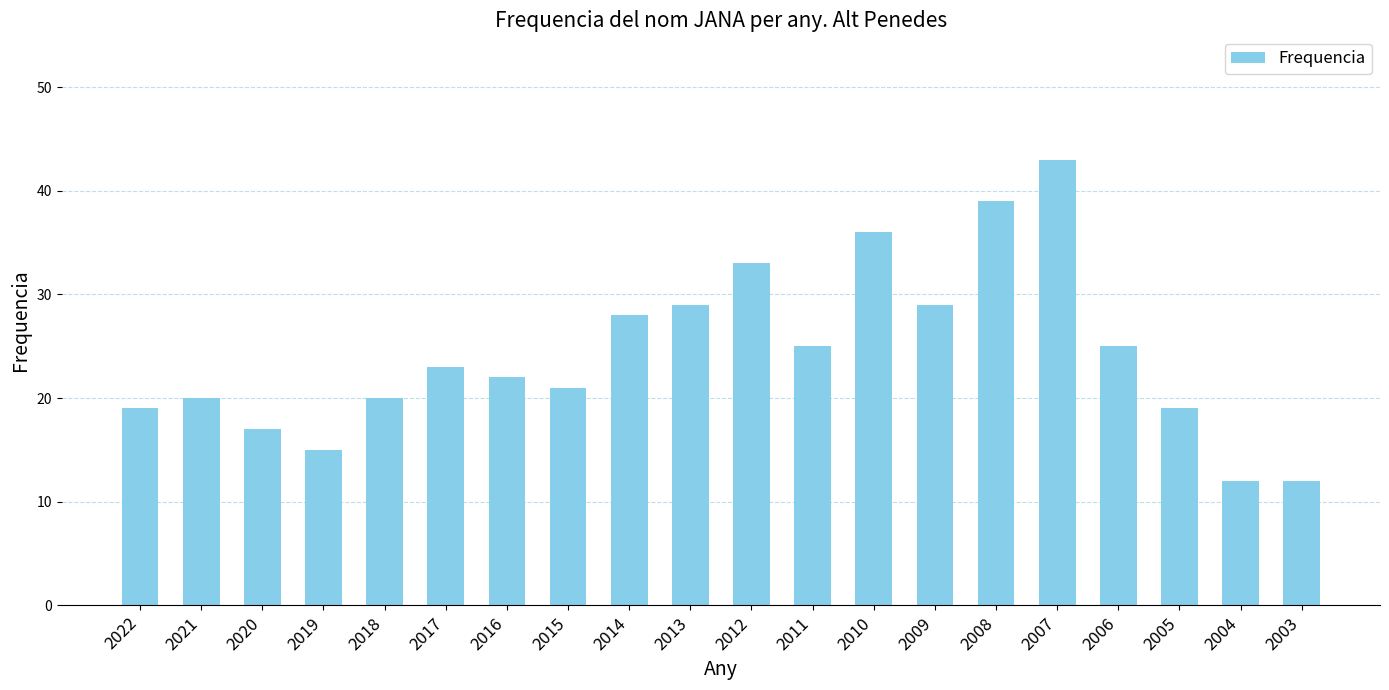

What is the difference between the second highest and second lowest values?

27